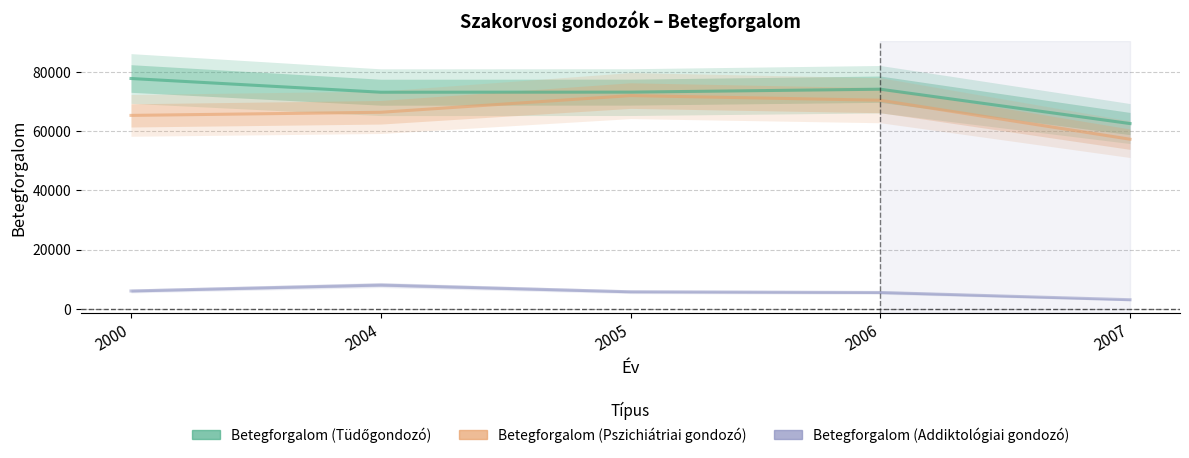

What is the greatest value displayed?

77840